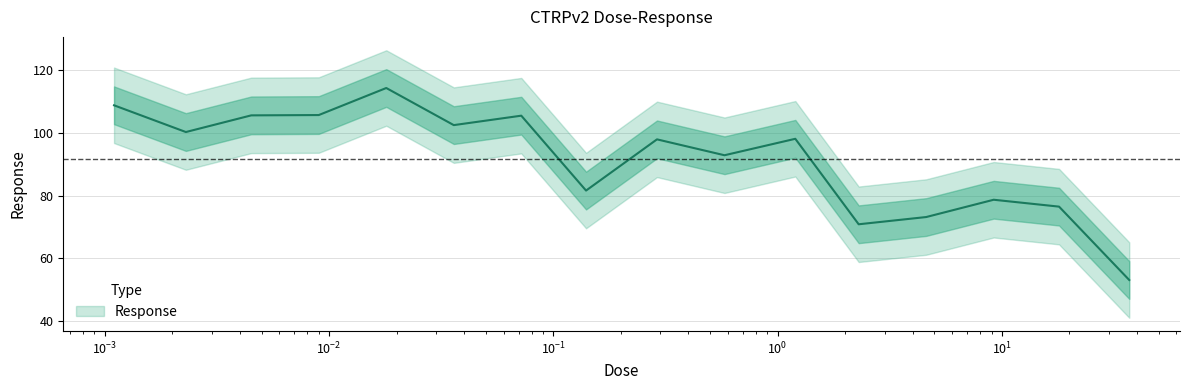

What value does the data have at 0.0023?

100.2